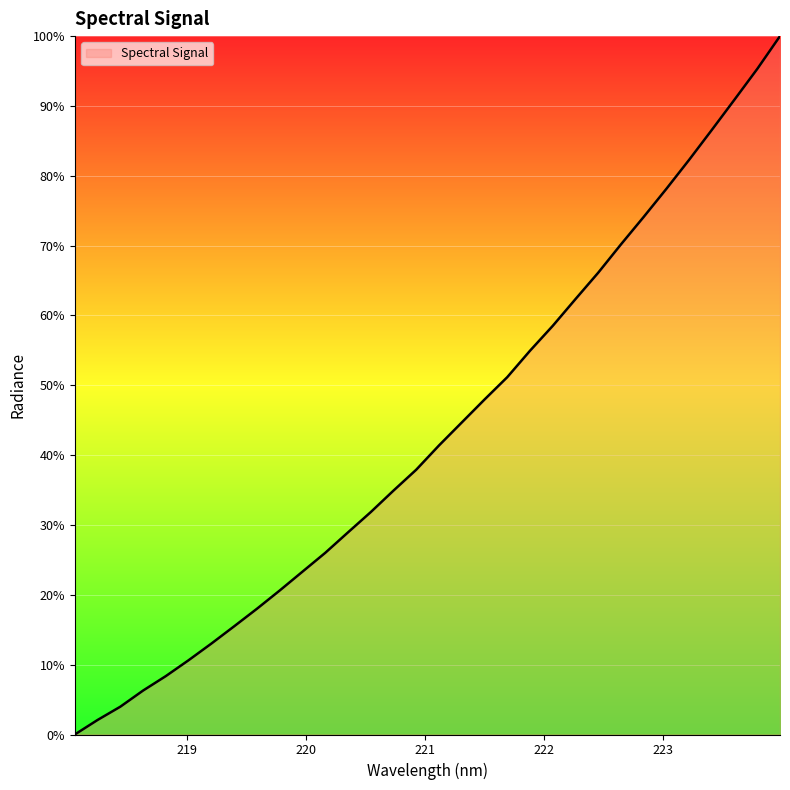

Does the chart display data point markers on the line(s)?

No